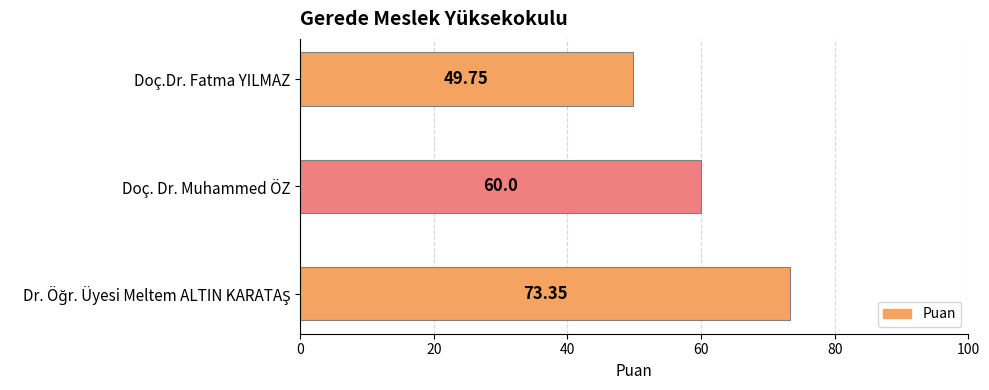

Between Doç. Dr. Muhammed ÖZ and Doç.Dr. Fatma YILMAZ, which is larger?

Doç. Dr. Muhammed ÖZ